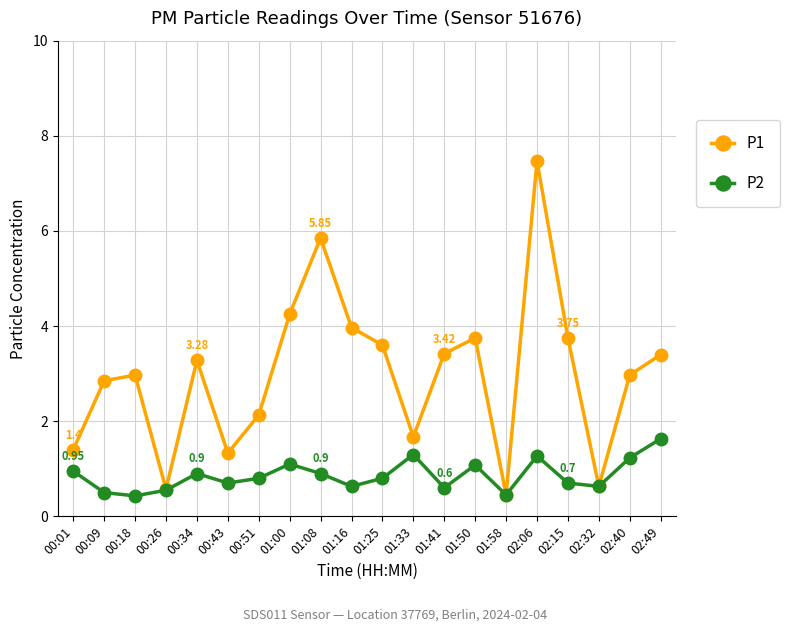

The P1 series shows 0.6 at 00:26. True or false?

True